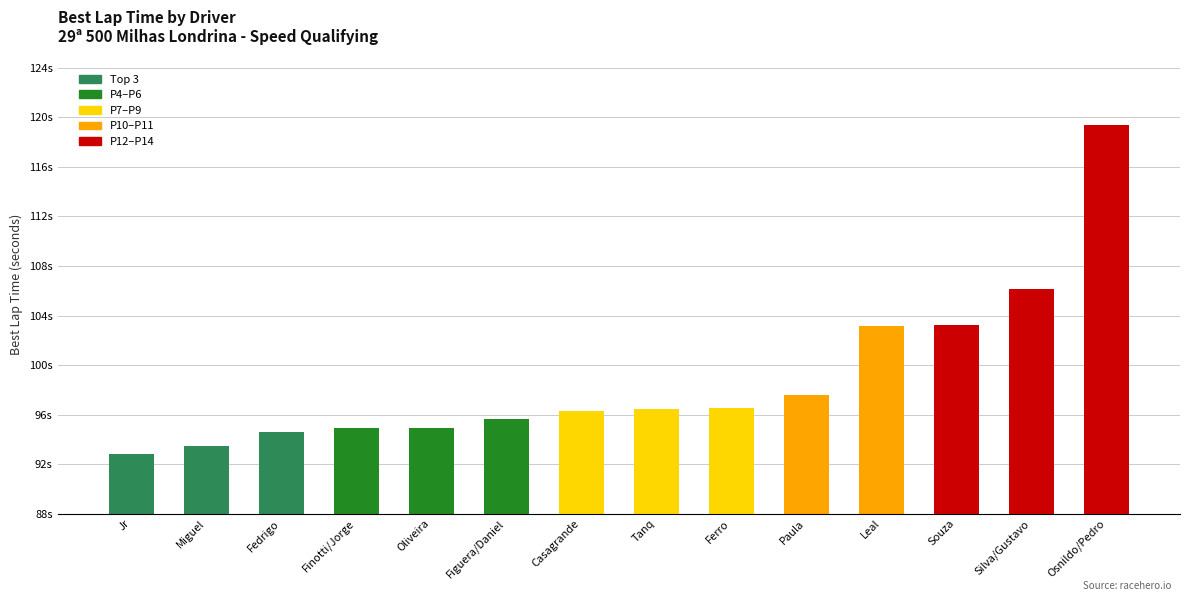

Rank the categories by value from lowest to highest.

Jr, Miguel, Fedrigo, Finotti/Jorge, Oliveira, Figuera/Daniel, Casagrande, Tanq, Ferro, Paula, Leal, Souza, Silva/Gustavo, Osnildo/Pedro